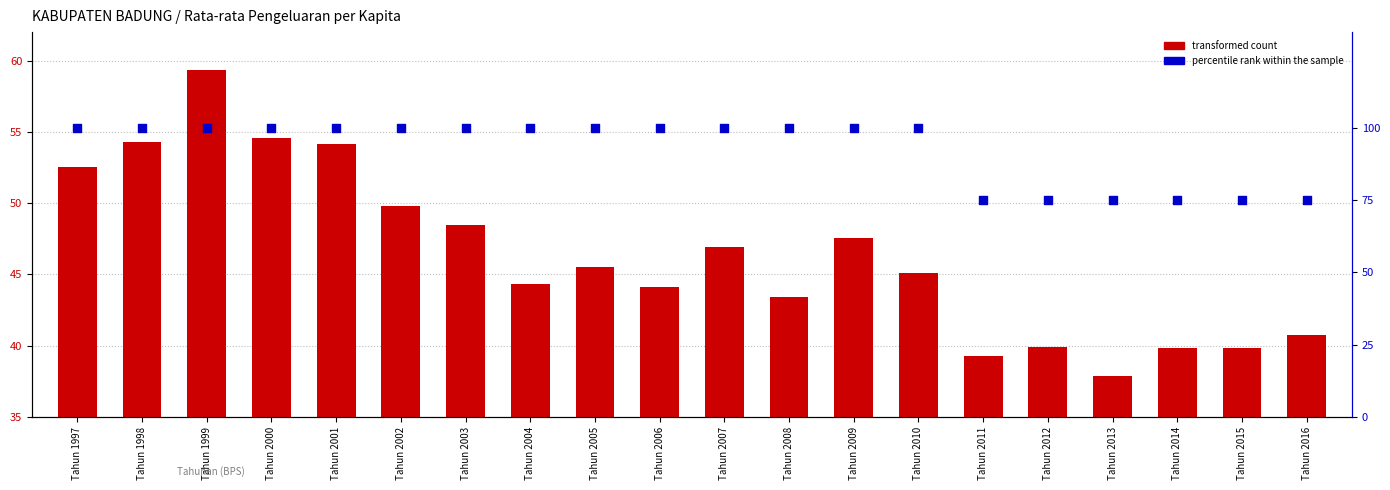

What is the total value across all series at Tahun 1998?

154.3